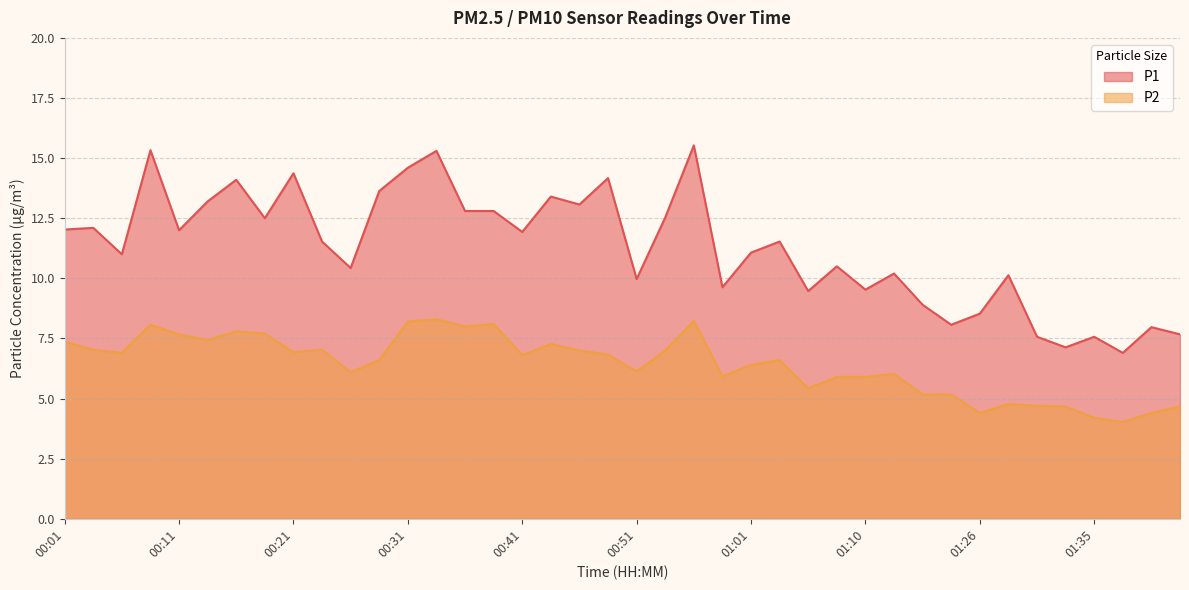

Where is P2 nearest to the value 6?

01:13